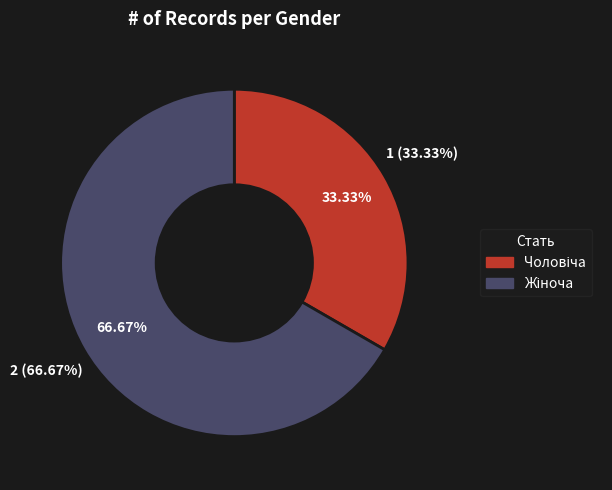

Is there any slice that represents more than half of the pie?

Yes